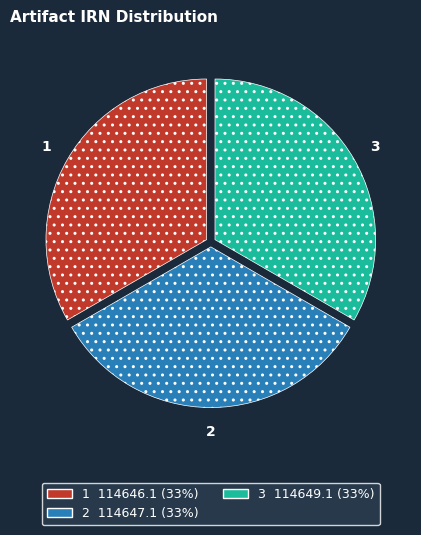

Is there a majority slice in this chart?

No